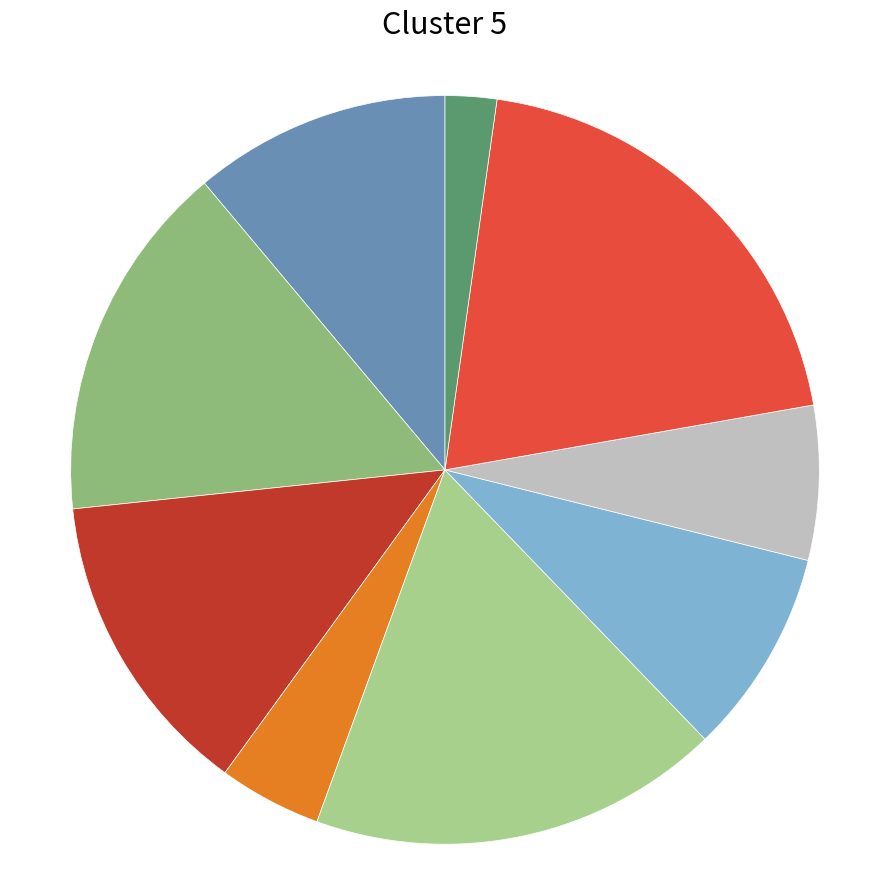

Count the number of slices in the pie.

9